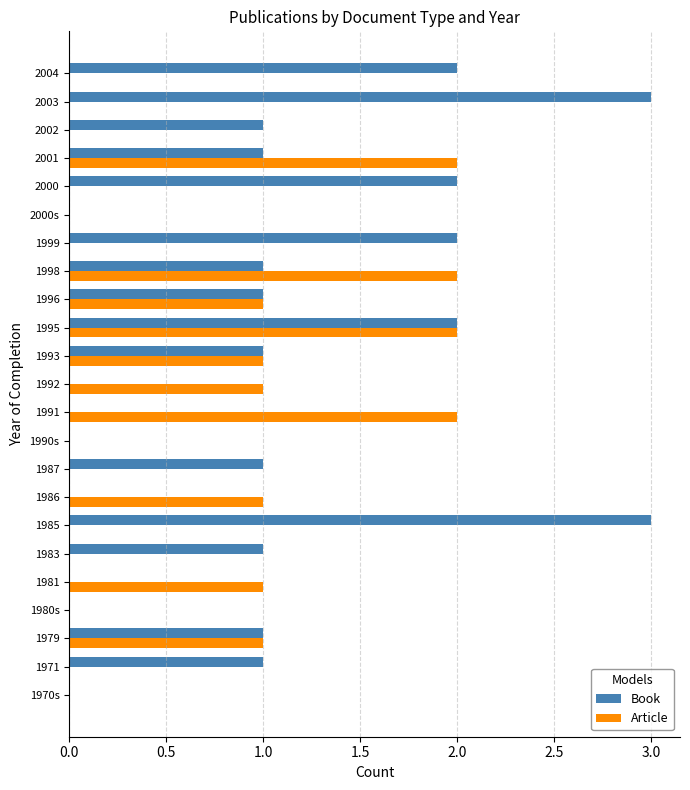

Which series has the largest total across all categories?

Book